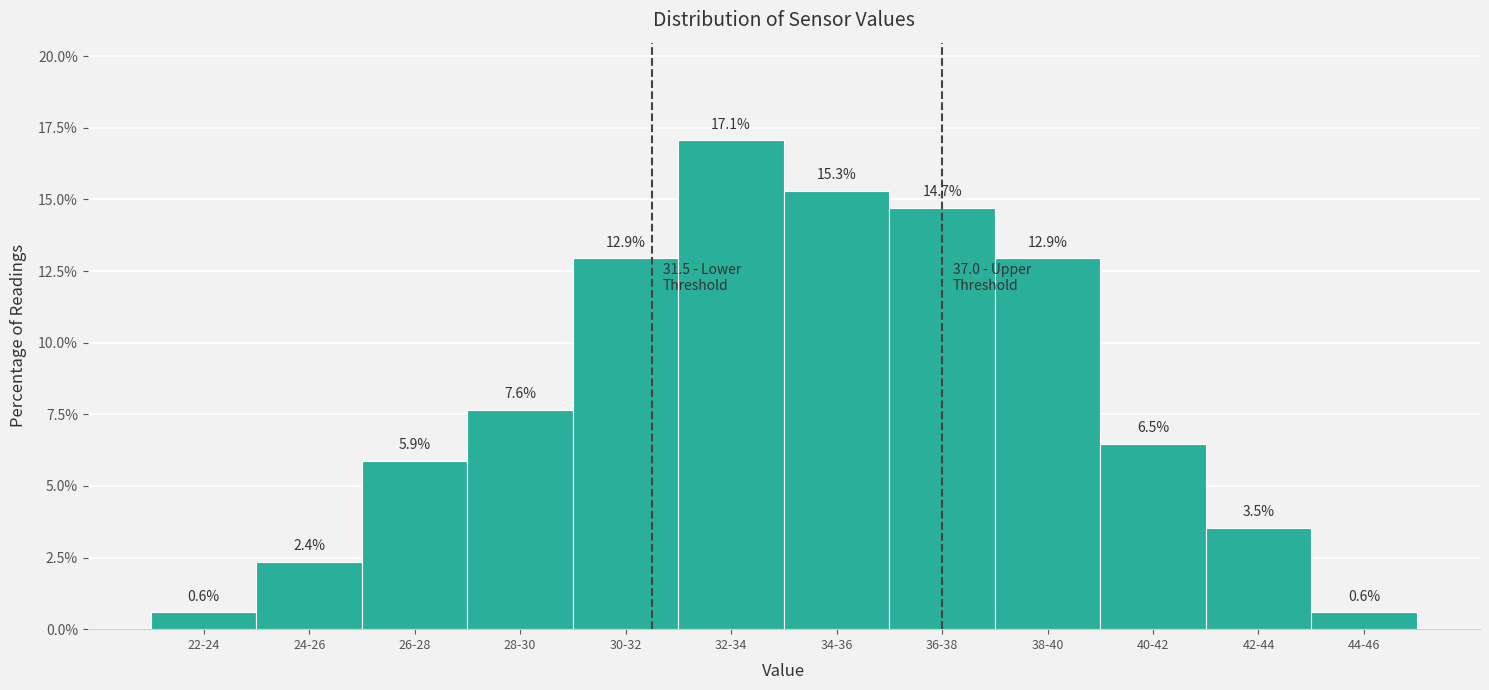

Reading right to left, transcribe all the data shown in this chart.

0.6	3.5	6.5	12.9	14.7	15.3	17.1	12.9	7.6	5.9	2.4	0.6